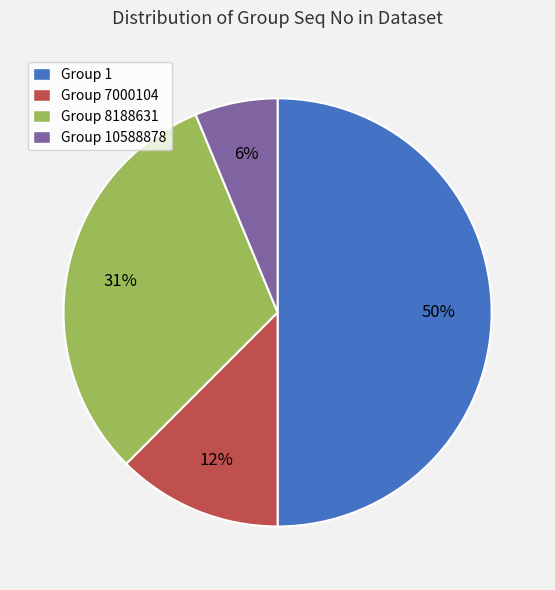

Is it true that Group 8188631 is 31% of the pie?

True